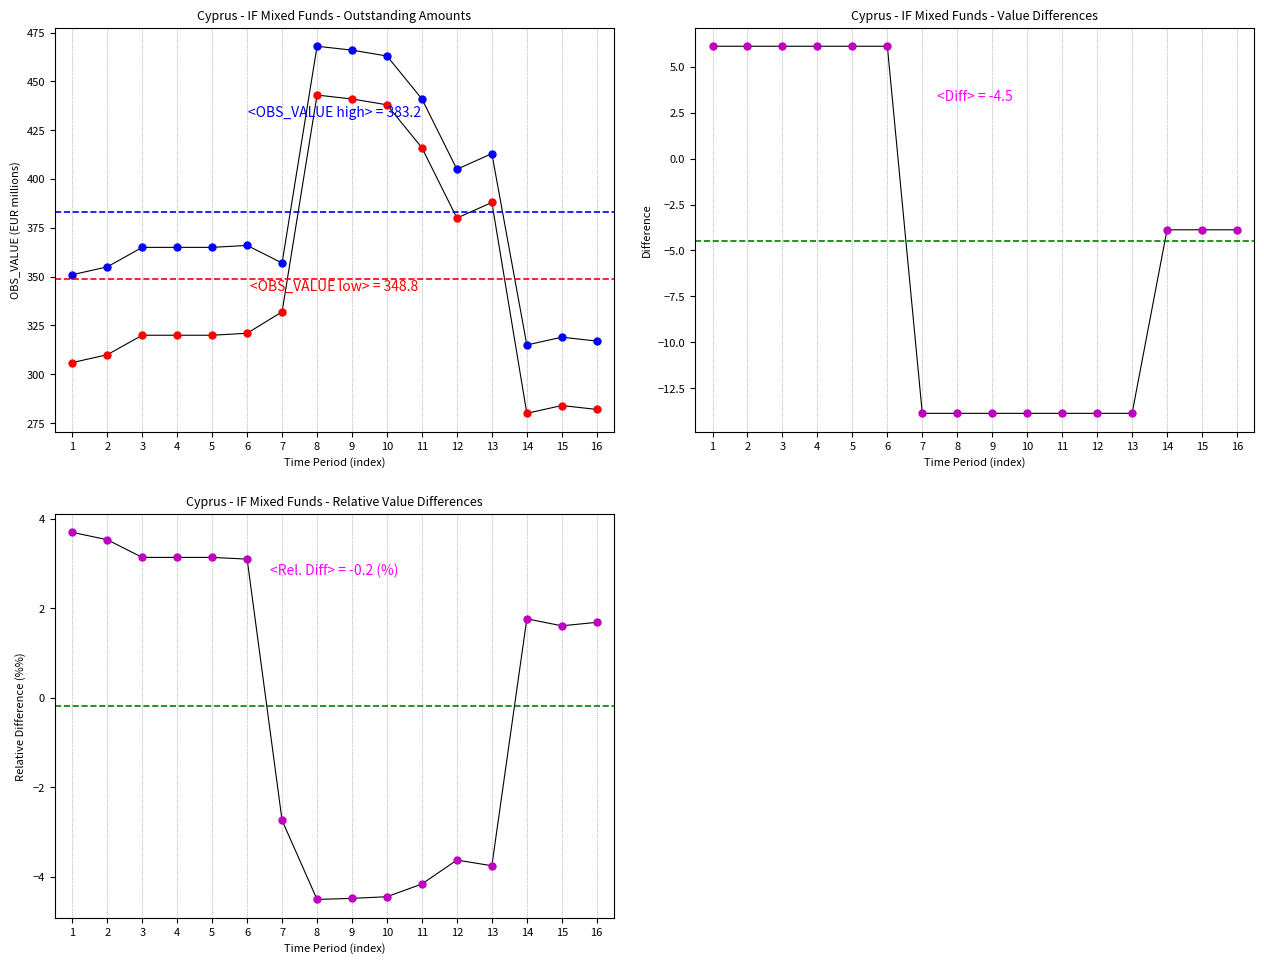

The OBS_VALUE (low) series shows 92.9 at 8. True or false?

False